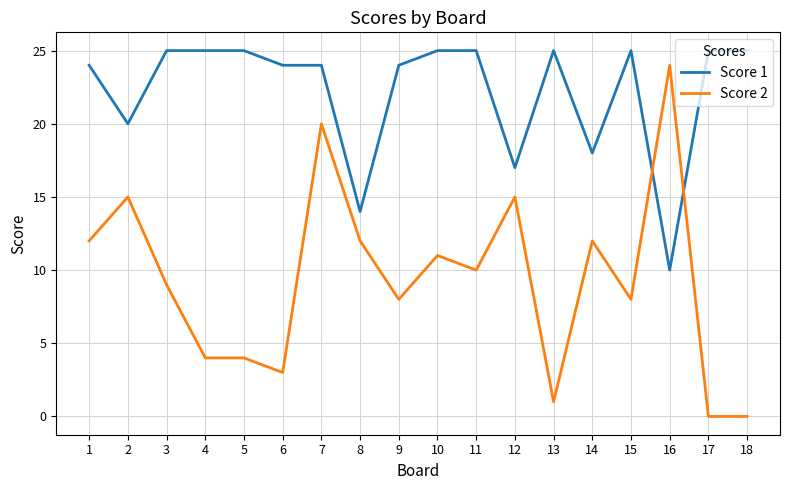

List the series in order of their overall mean, lowest first.

Score 2, Score 1